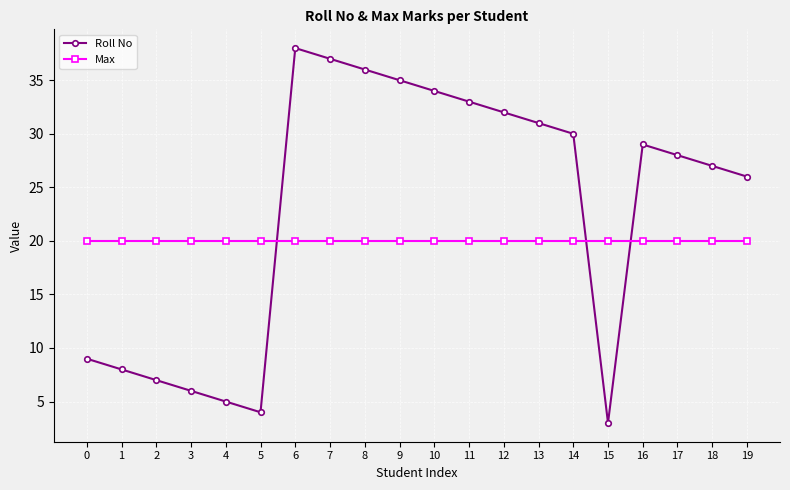

Where does the Roll No series first go above 29?

6